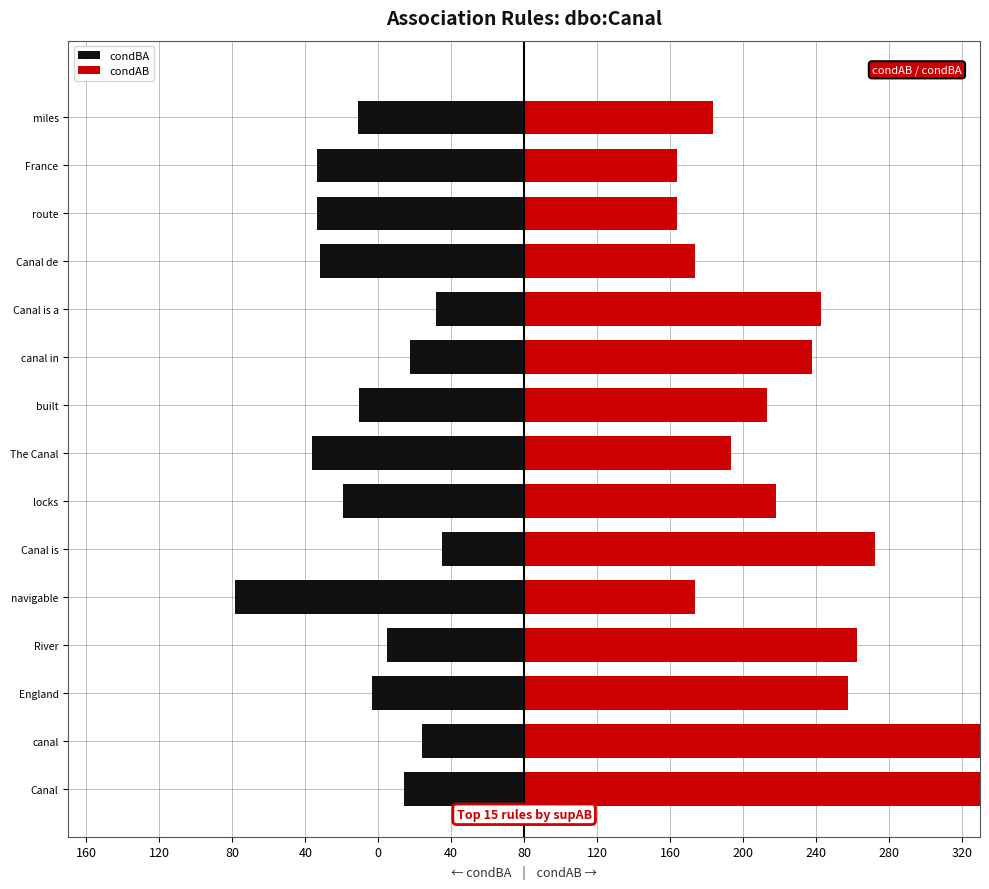

At how many categories does at least one series exceed 236?

2